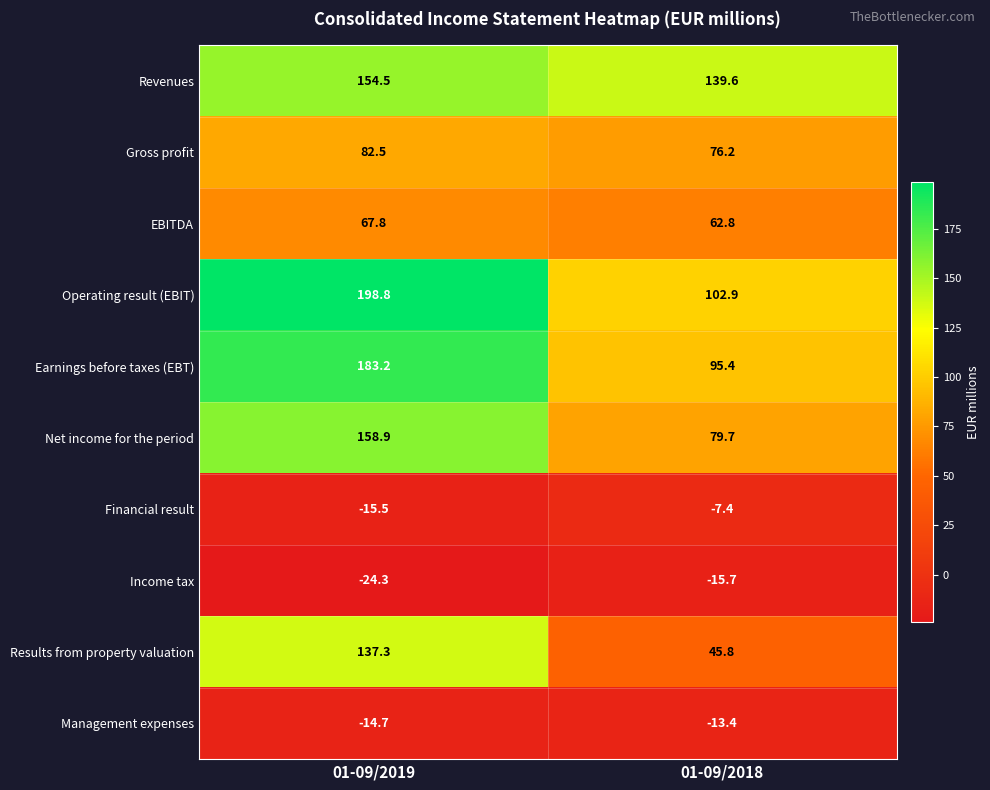

Where does the Revenues series first go above 154?

01-09/2019